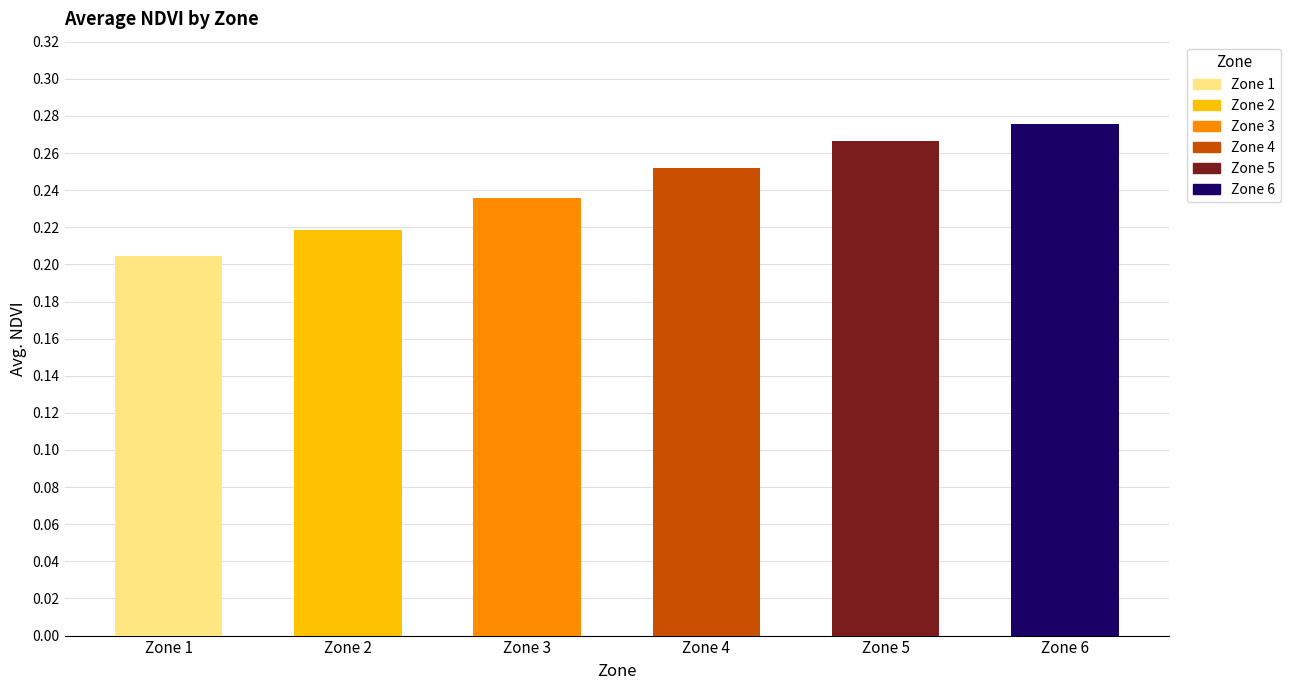

List the labels in order of value, largest first.

Zone 6, Zone 5, Zone 4, Zone 3, Zone 2, Zone 1